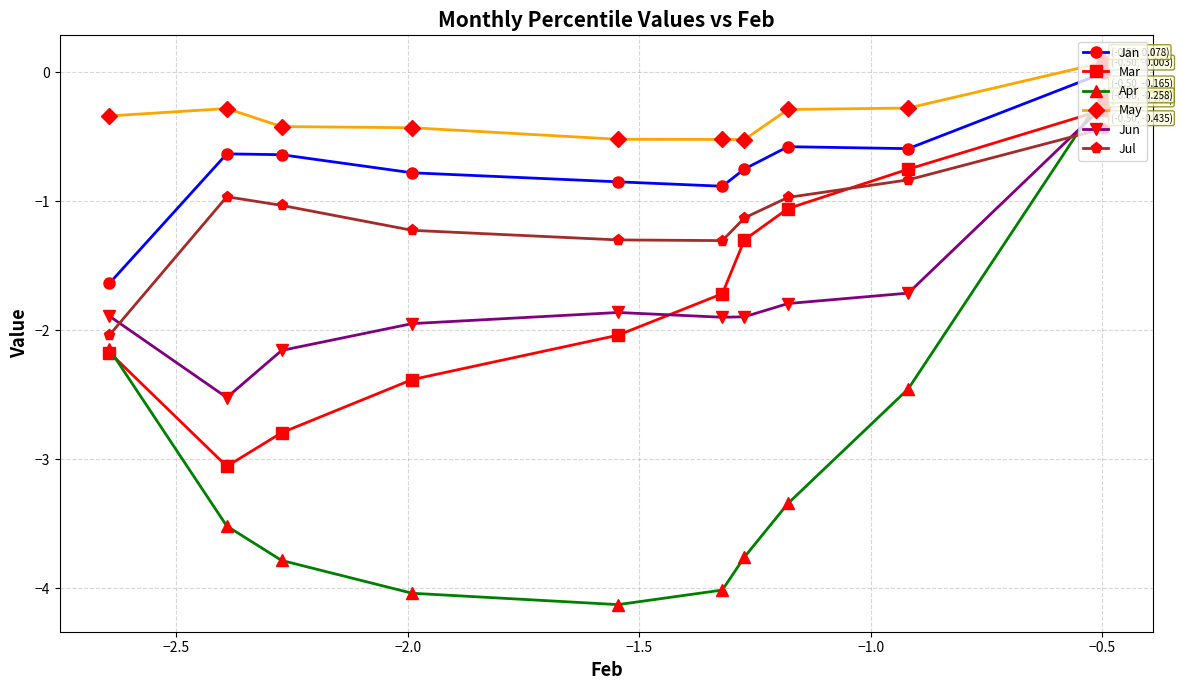

What is the value of the May point at the 7th from the left?

-0.5